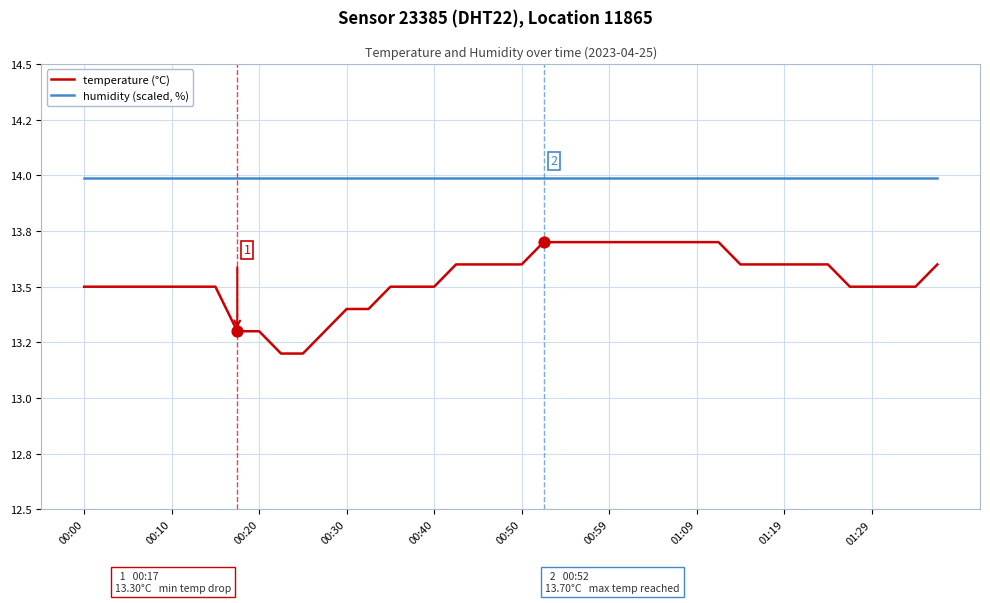

Is this an area chart (filled region under the line)?

No